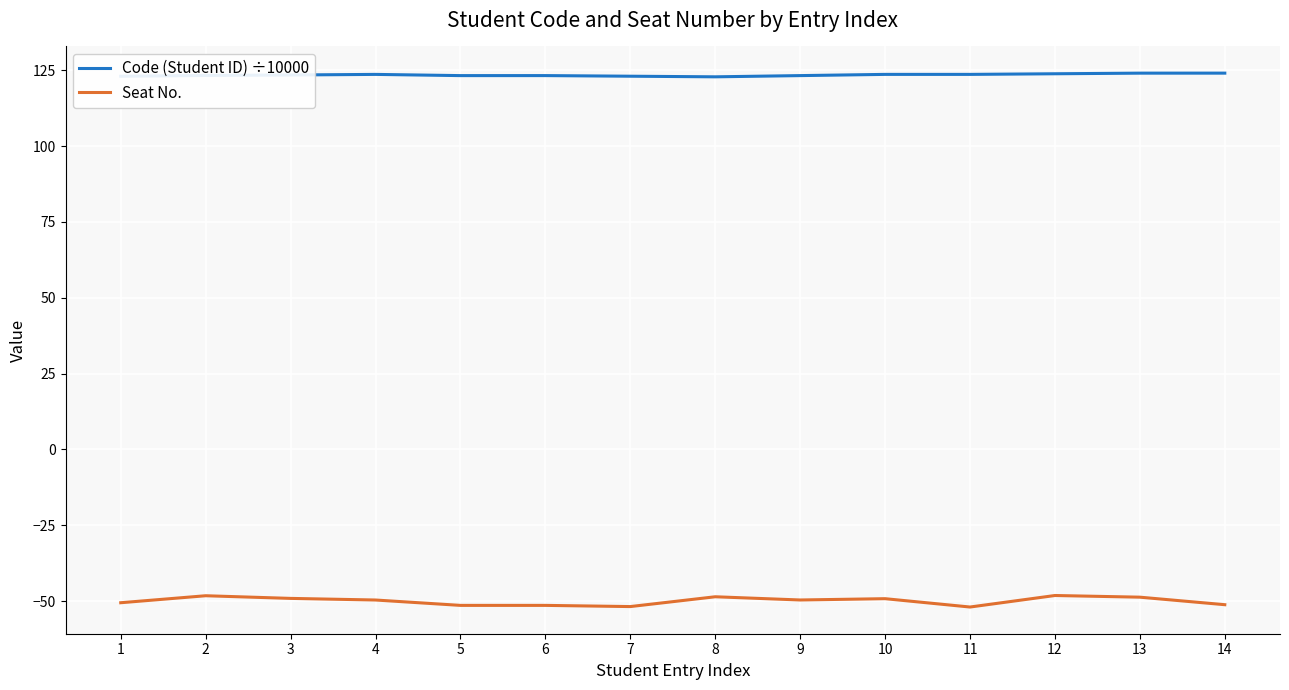

Is the value of Code (Student ID) ÷10000 at 8 greater than the value of Seat No. at 9?

Yes